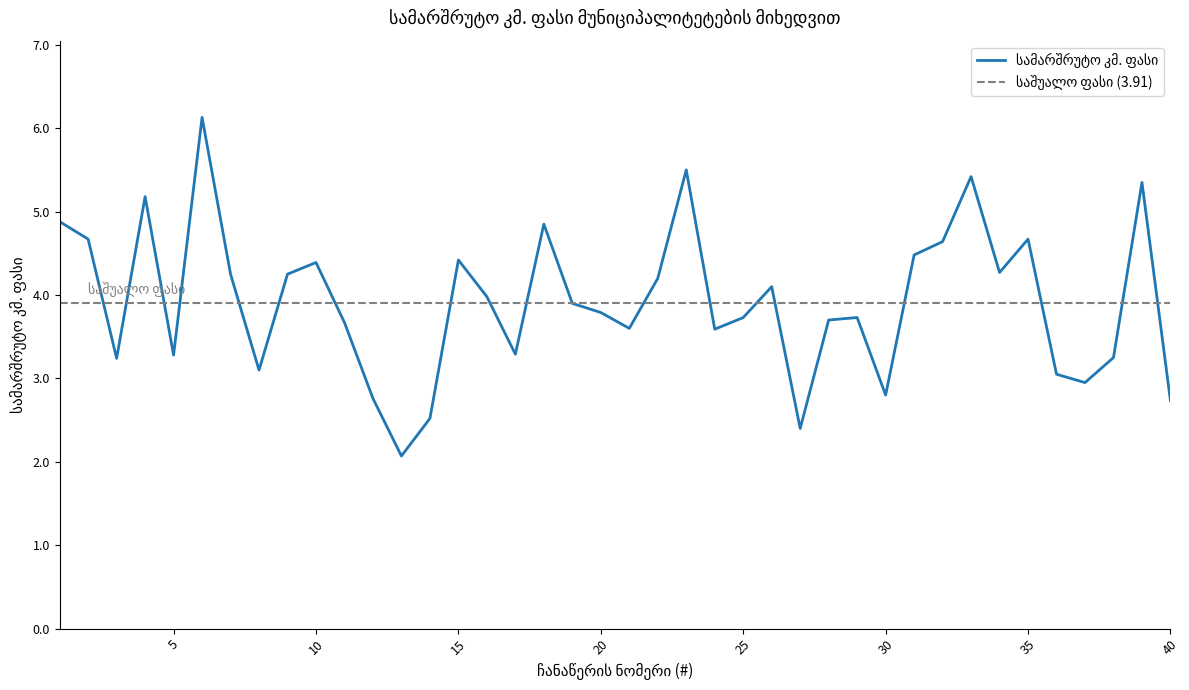

How many points are higher than both their immediate neighbors (excluding endpoints)?

11